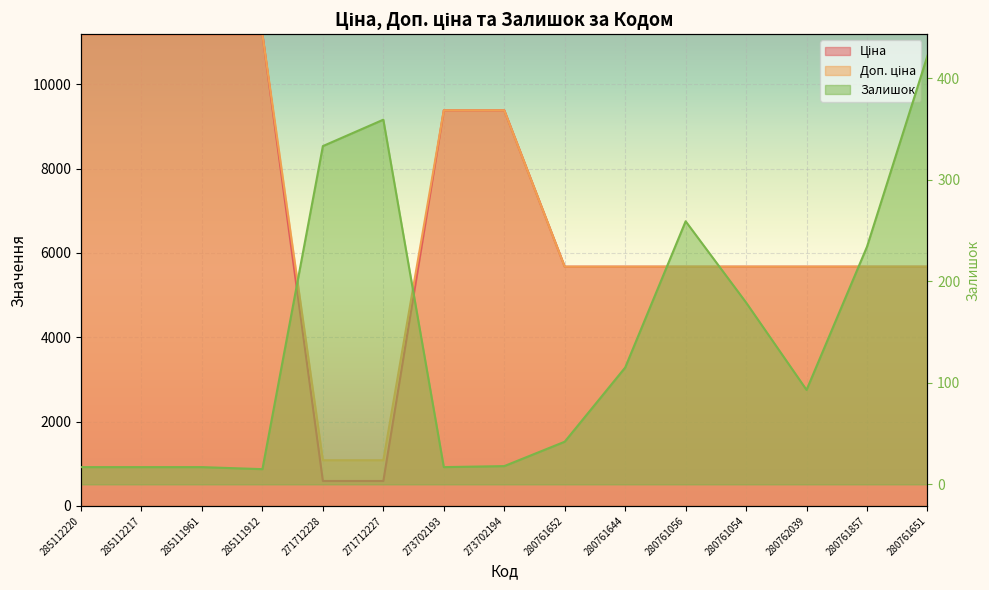

What is the minimum value shown in the chart?

15.0